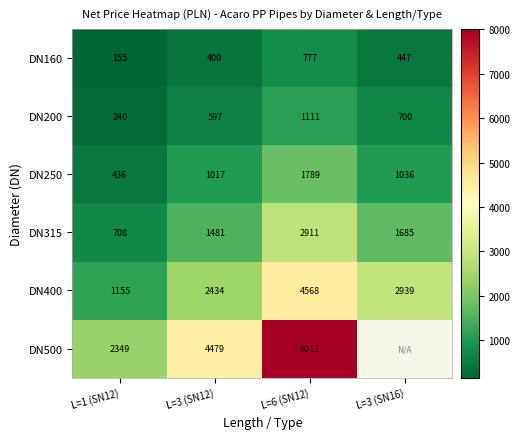

Which category has the highest value across all series?

L=6 (SN12)